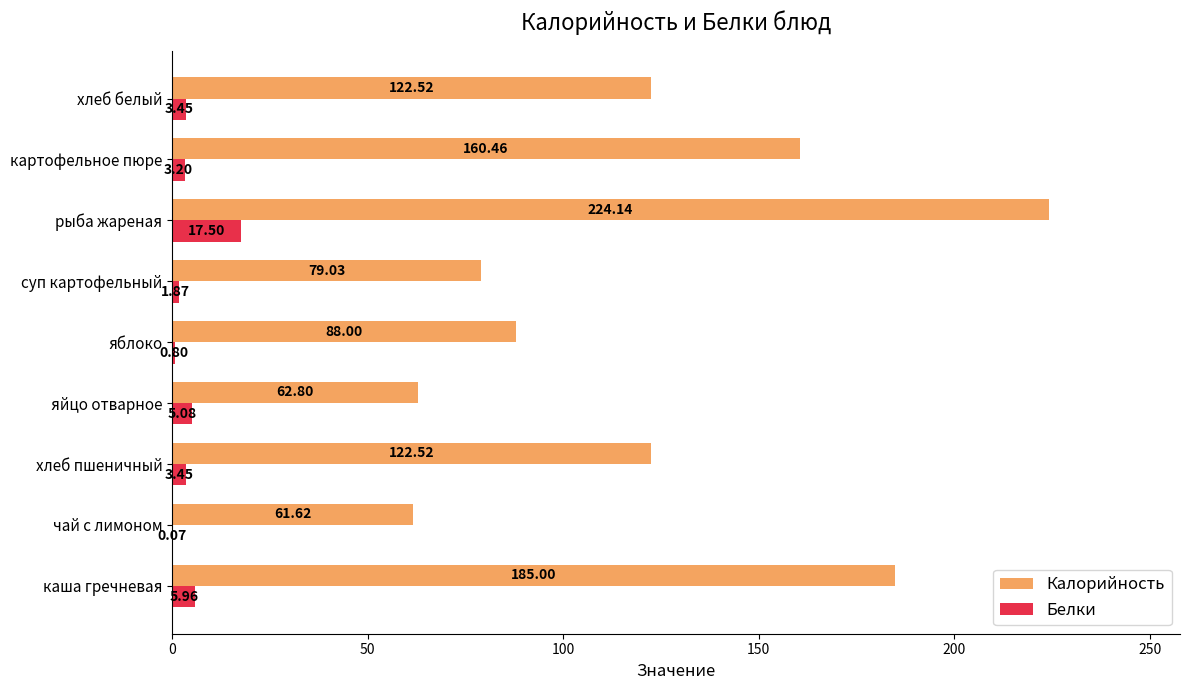

What is the sum of all Калорийность values?

1106.1